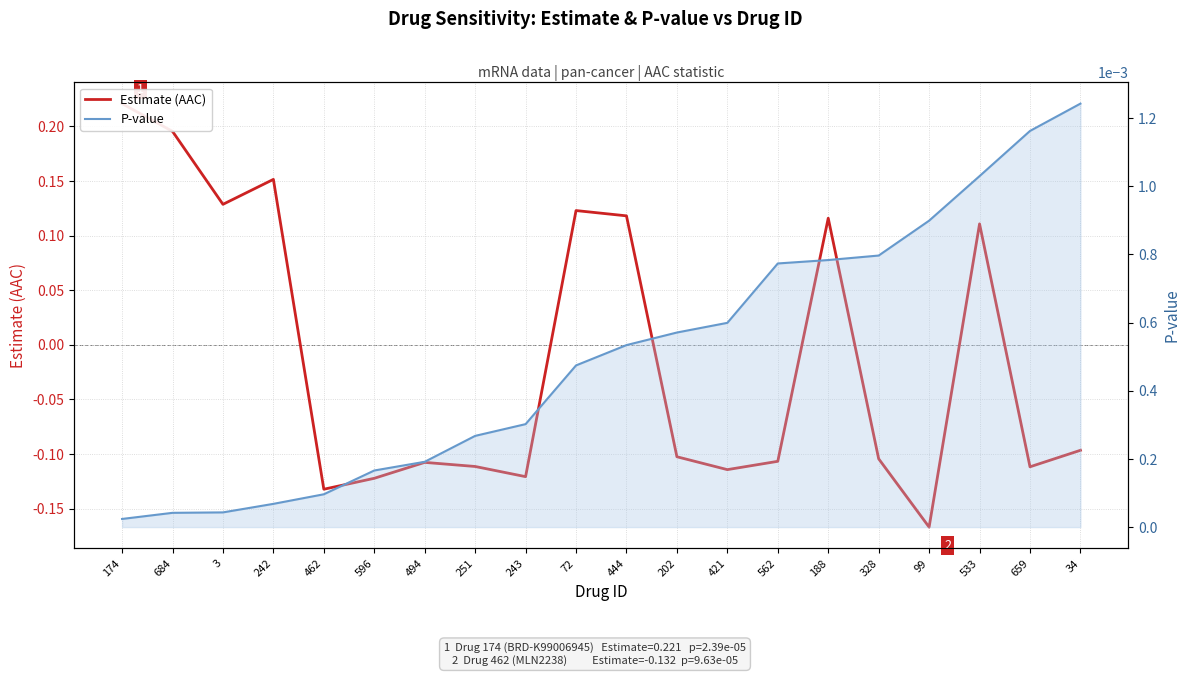

Between which two adjacent categories do Estimate (AAC) and P-value first intersect?

242 and 462